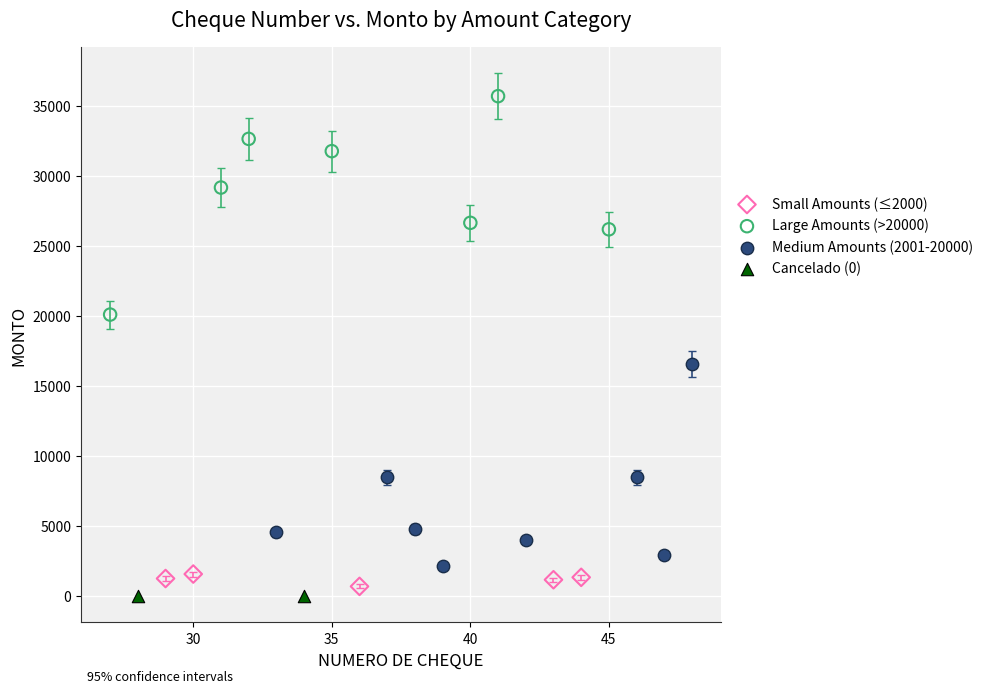

What are all the series names shown in the legend?

Small Amounts (≤2000), Large Amounts (>20000), Medium Amounts (2001-20000), Cancelado (0)